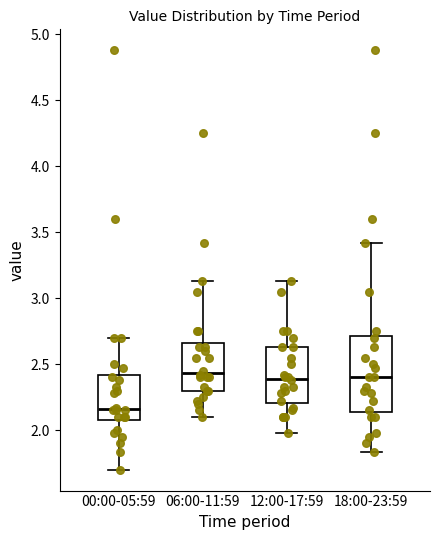

Reading left to right, read every box against the y-axis: the position of its median line, the range the box covers, and the ends of its whiskers. The values are not printed on the chart, so give them approximately, as read against the axis.

00:00-05:59: median 2.15, box 2.10 to 2.40, whiskers 1.70 to 2.70
06:00-11:59: median 2.45, box 2.30 to 2.65, whiskers 2.10 to 3.15
12:00-17:59: median 2.40, box 2.20 to 2.65, whiskers 2.00 to 3.15
18:00-23:59: median 2.40, box 2.15 to 2.70, whiskers 1.85 to 3.40